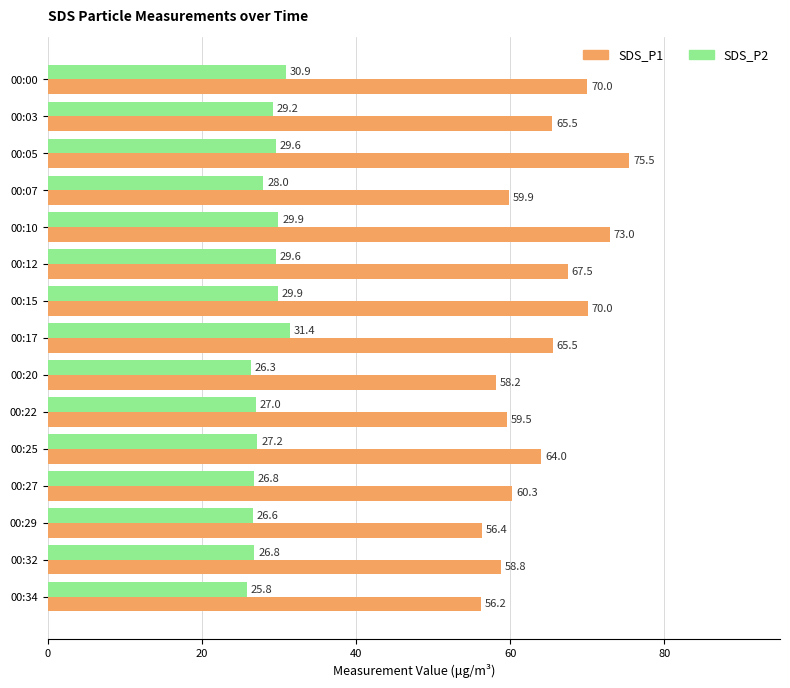

What is the greatest value displayed?

75.5